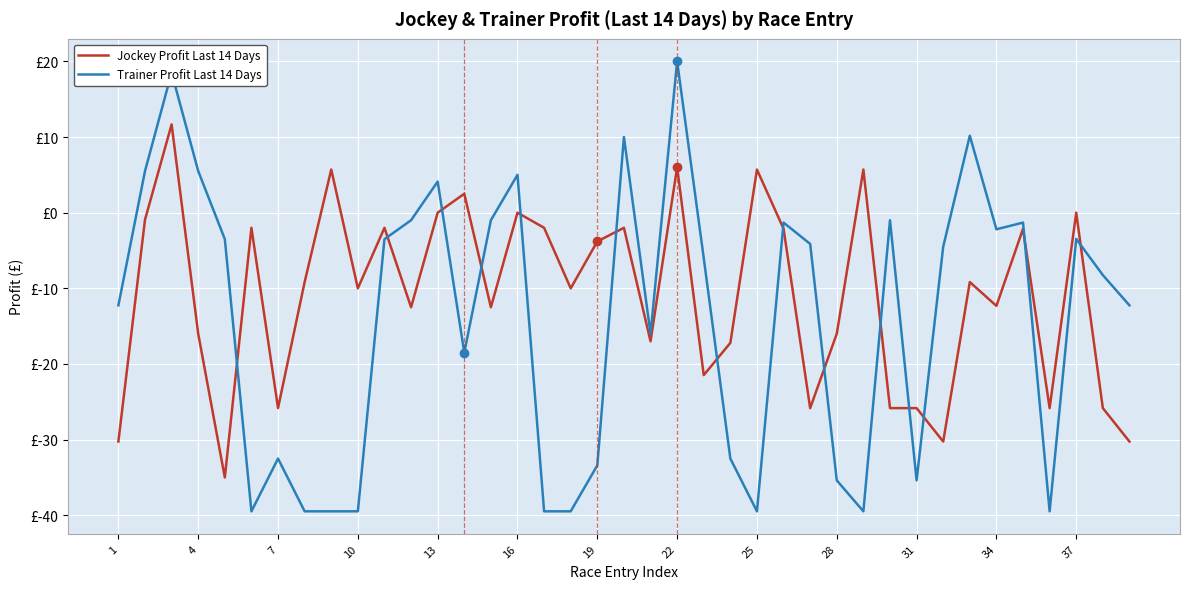

True or false: Trainer Profit Last 14 Days and Jockey Profit Last 14 Days intersect in this chart.

True